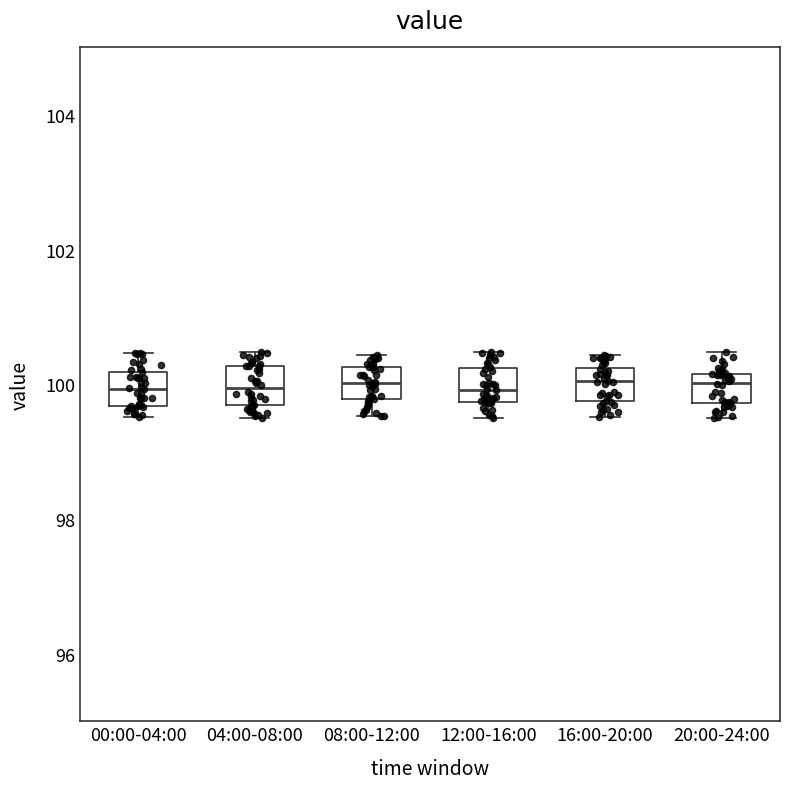

Where does the upper whisker of the box for 12:00-16:00 end on the y-axis? The values are not printed on the chart, so give them approximately, as read against the axis.

100.4